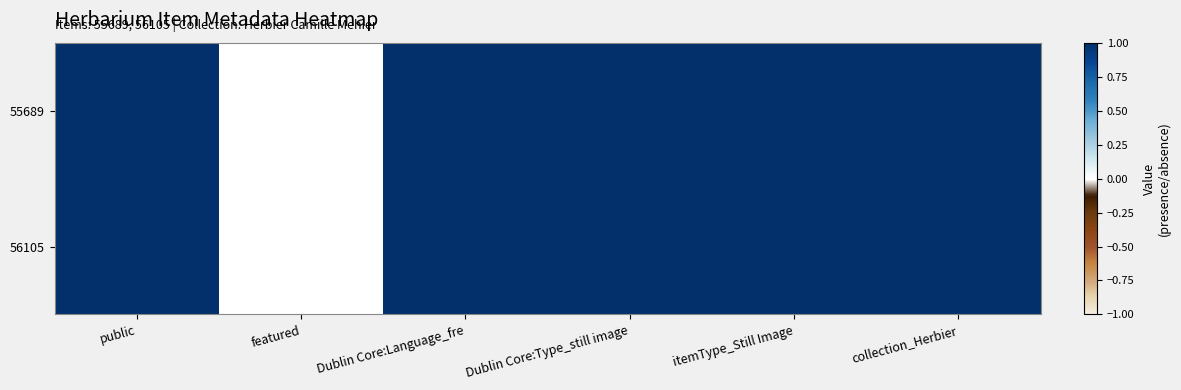

Which series changed the most between featured and Dublin Core:Language_fre?

55689